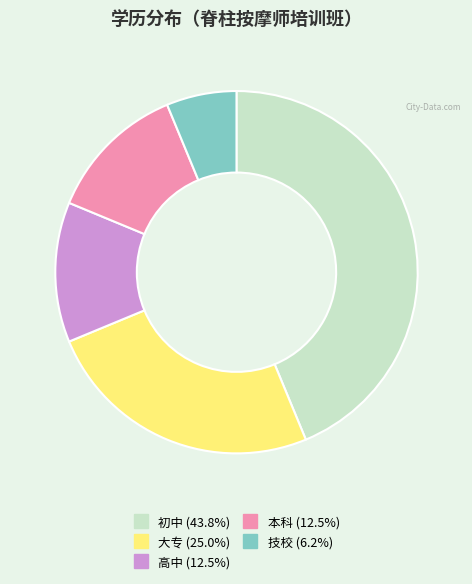

Which has a higher value, 初中 or 技校?

初中